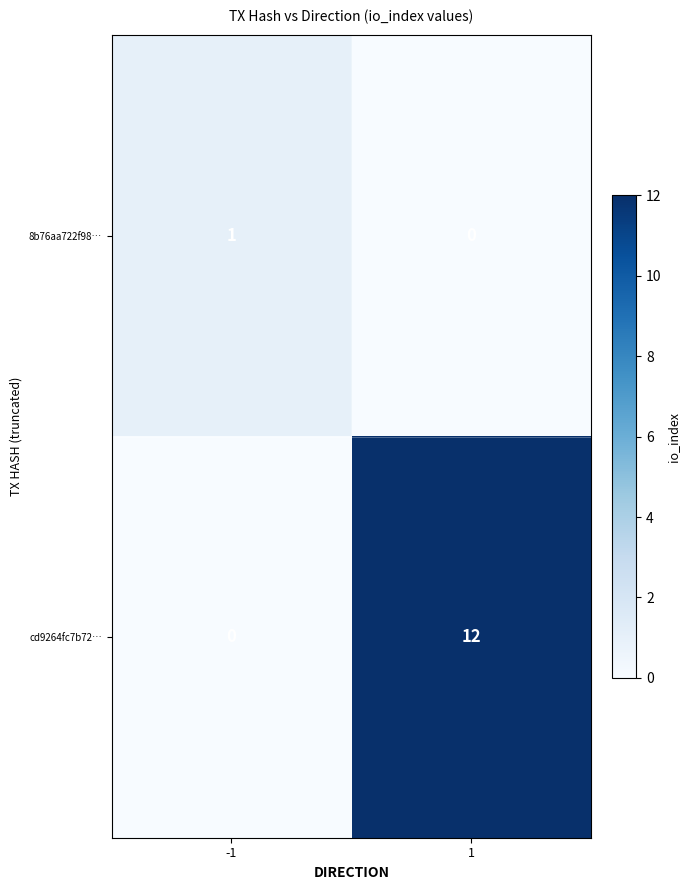

What is the maximum value for cd9264fc7b72…?

12